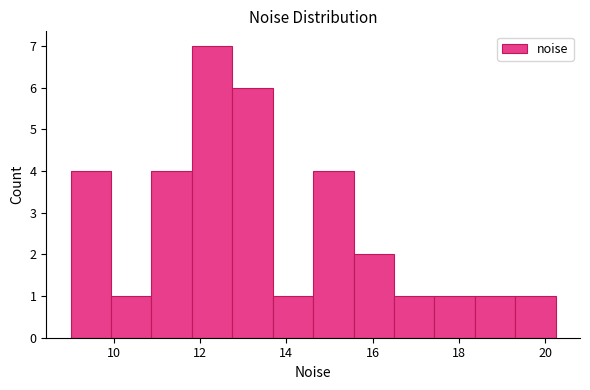

Which range on the x-axis has the tallest bar?

11.8 to 12.8